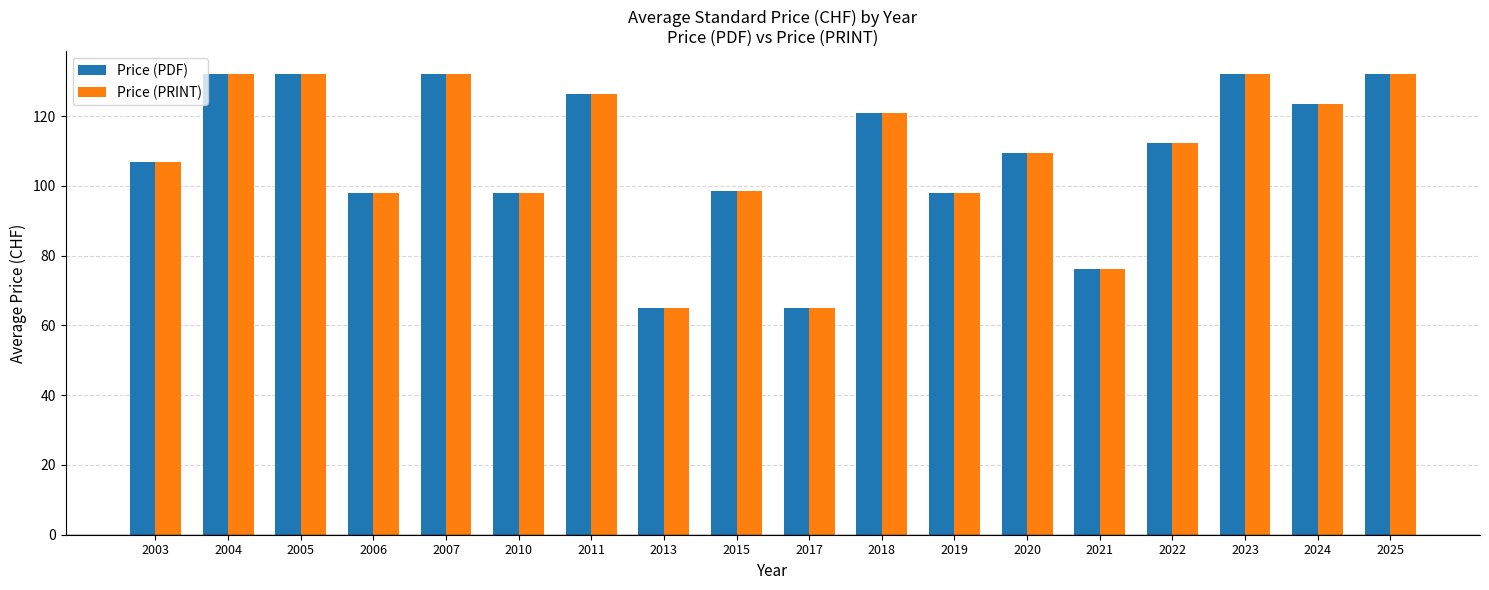

What is the difference between the maximum and minimum values in the Price (PDF) series?

67.0